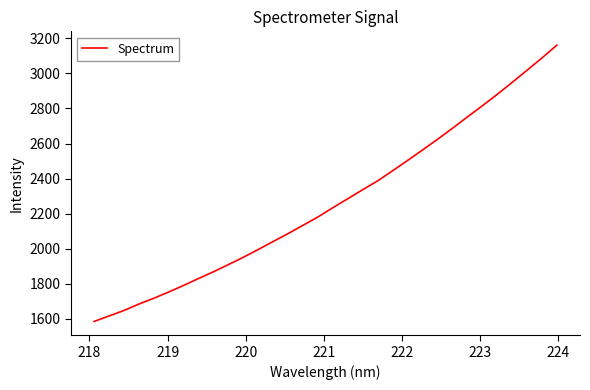

What is the difference between the second highest and second lowest values?

1470.7